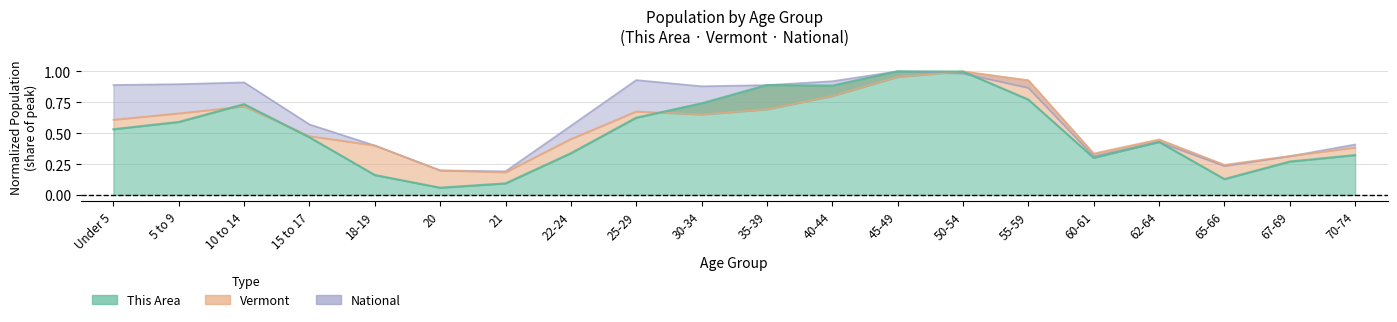

In This Area, how many points are lower than both neighbors (excluding endpoints)?

4